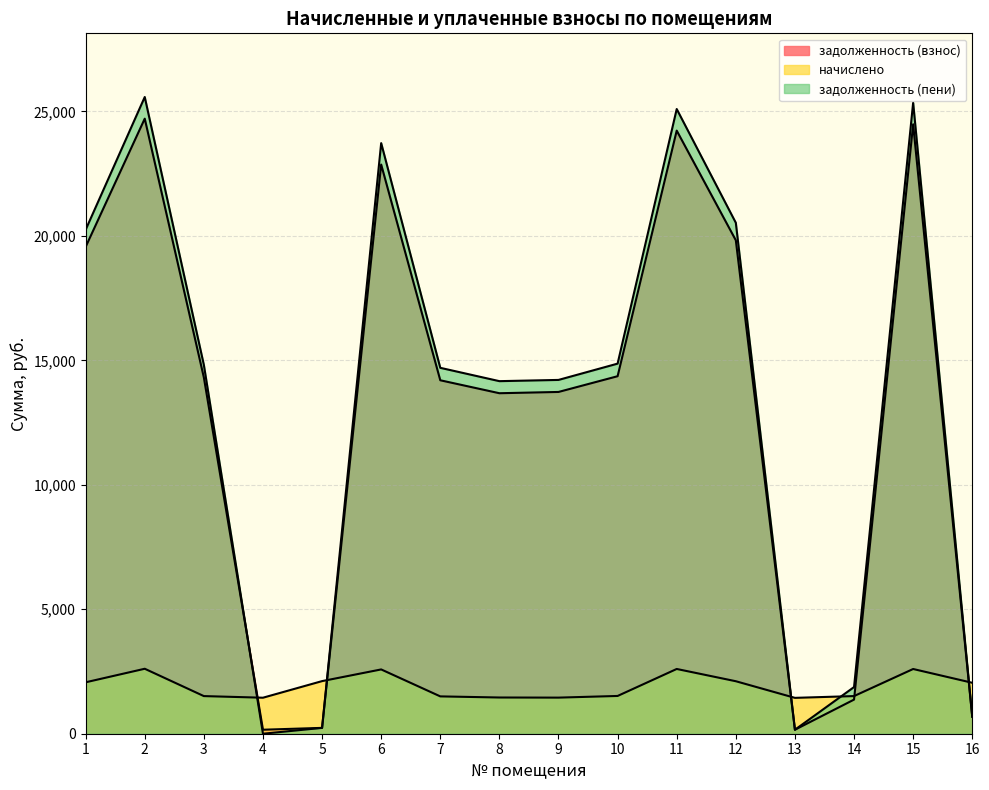

Which series has the widest spread of values?

задолженность (пени)